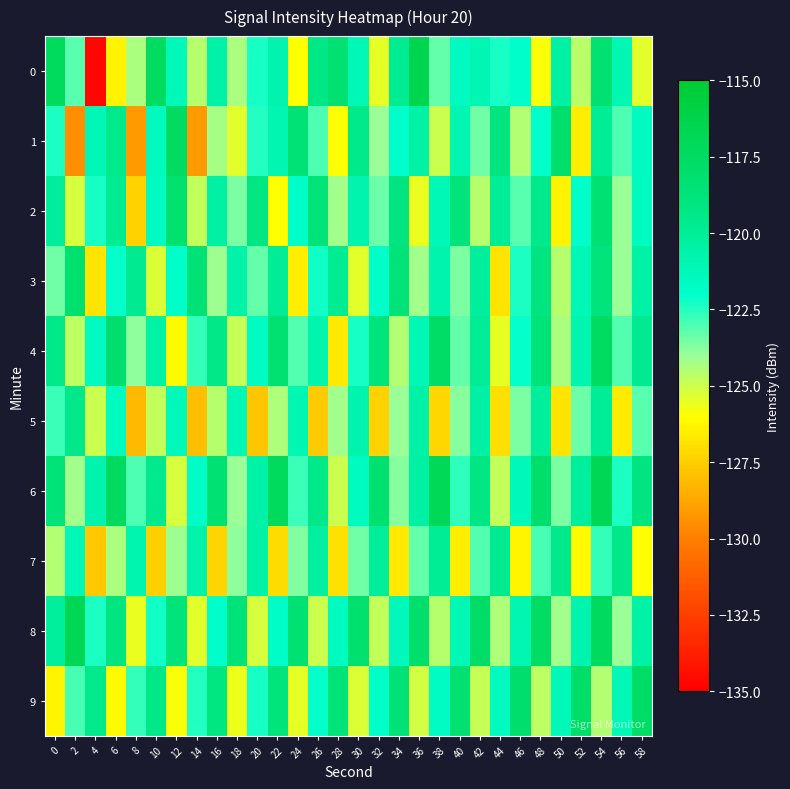

Count the number of categories in the chart.

30